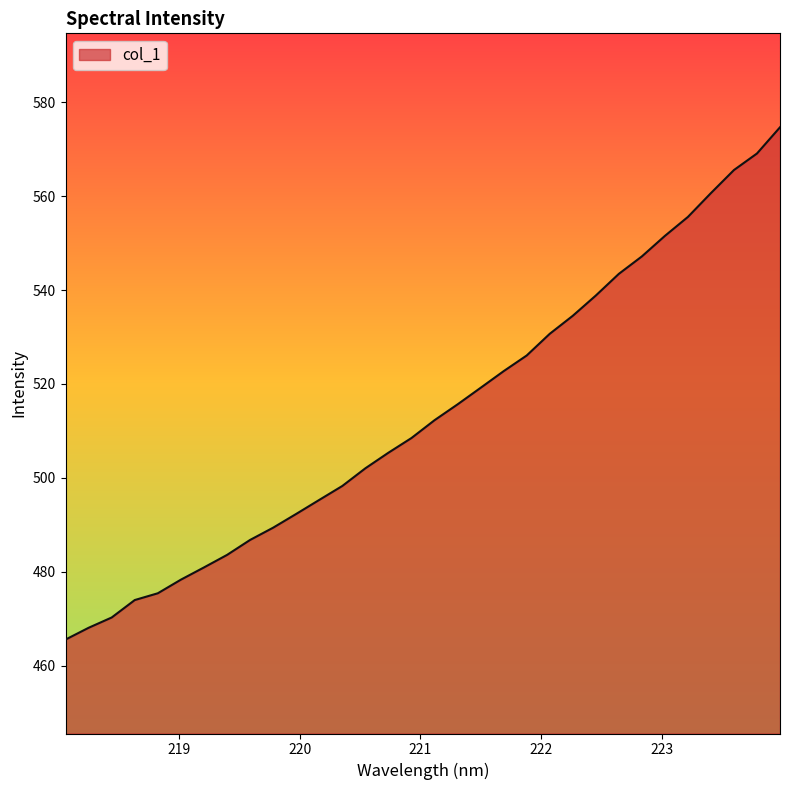

What is the difference between the maximum and minimum values?

109.1